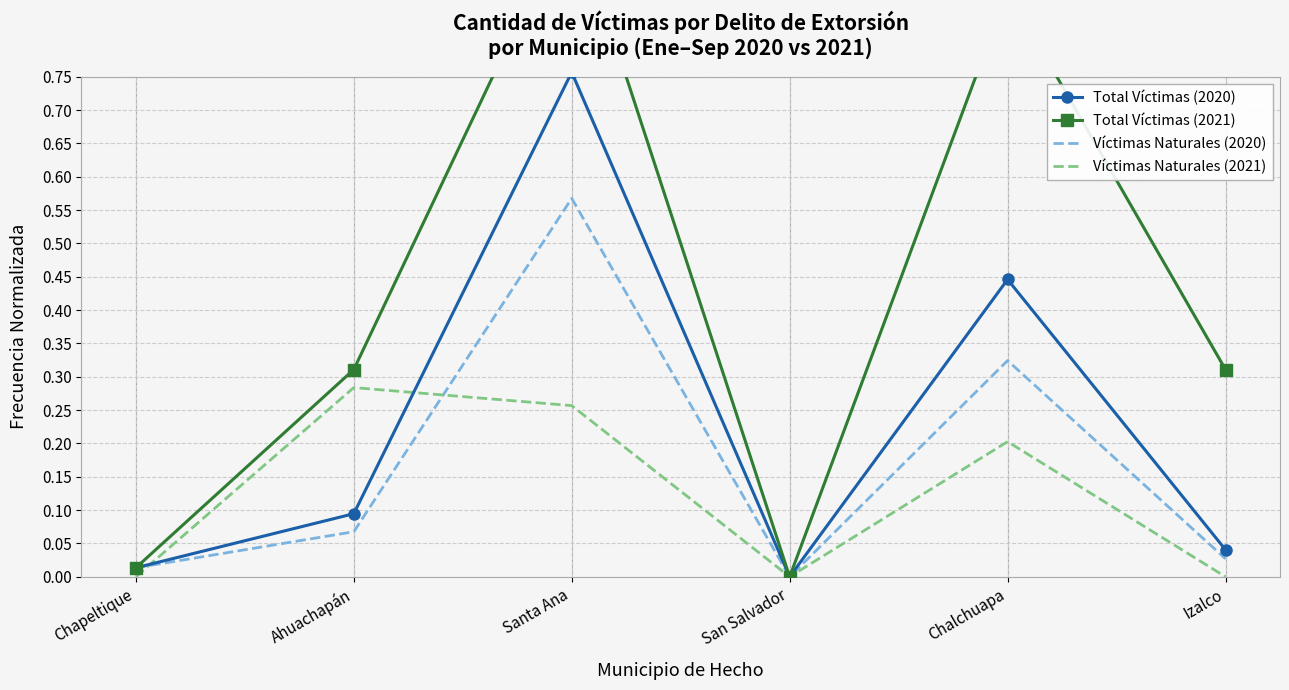

True or false: Víctimas Naturales (2021) has more than 2 interior local peaks.

False